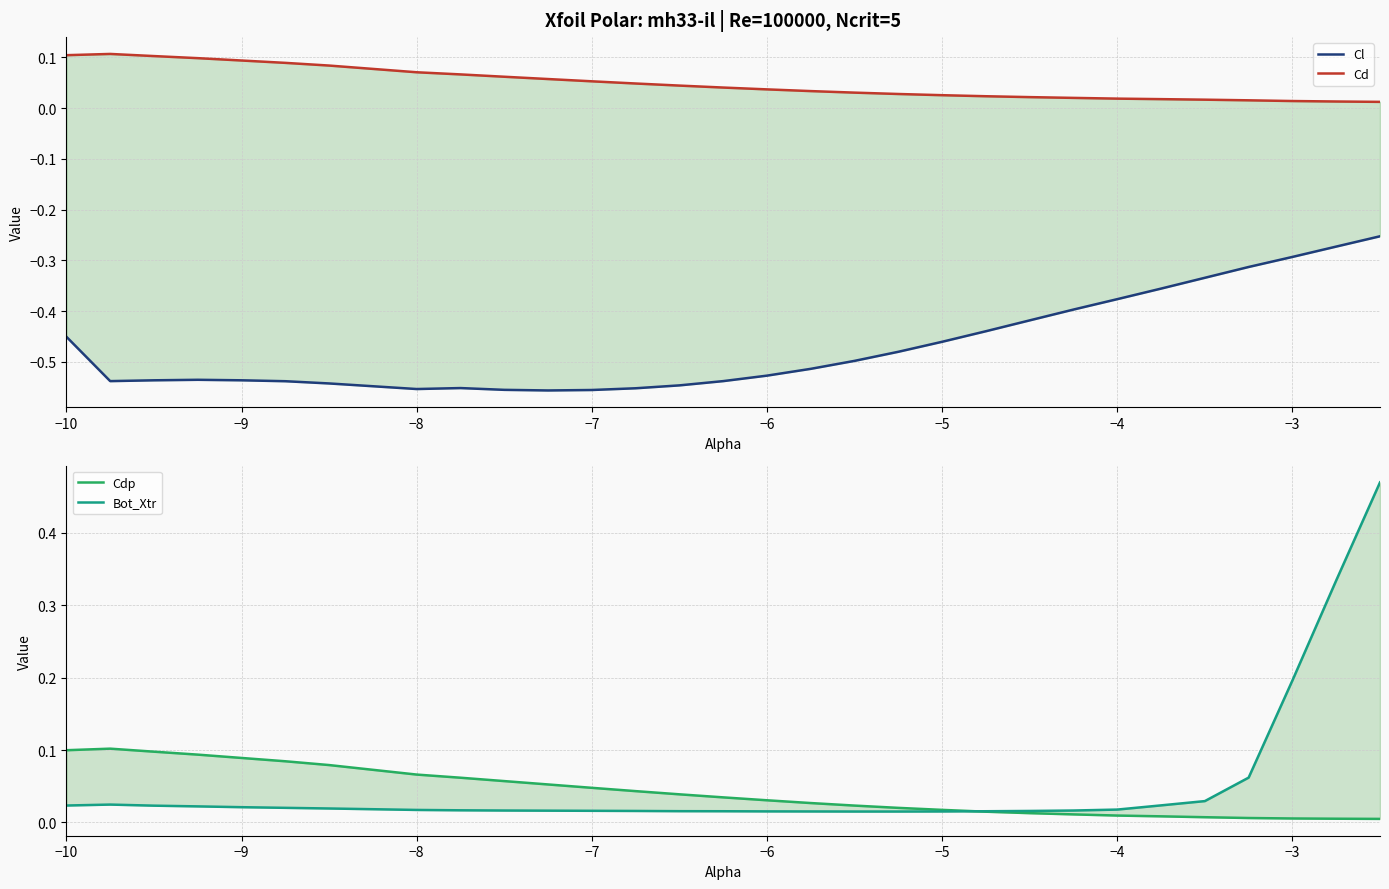

What are all the series names shown in the legend?

Cl, Cd, Cdp, Bot_Xtr